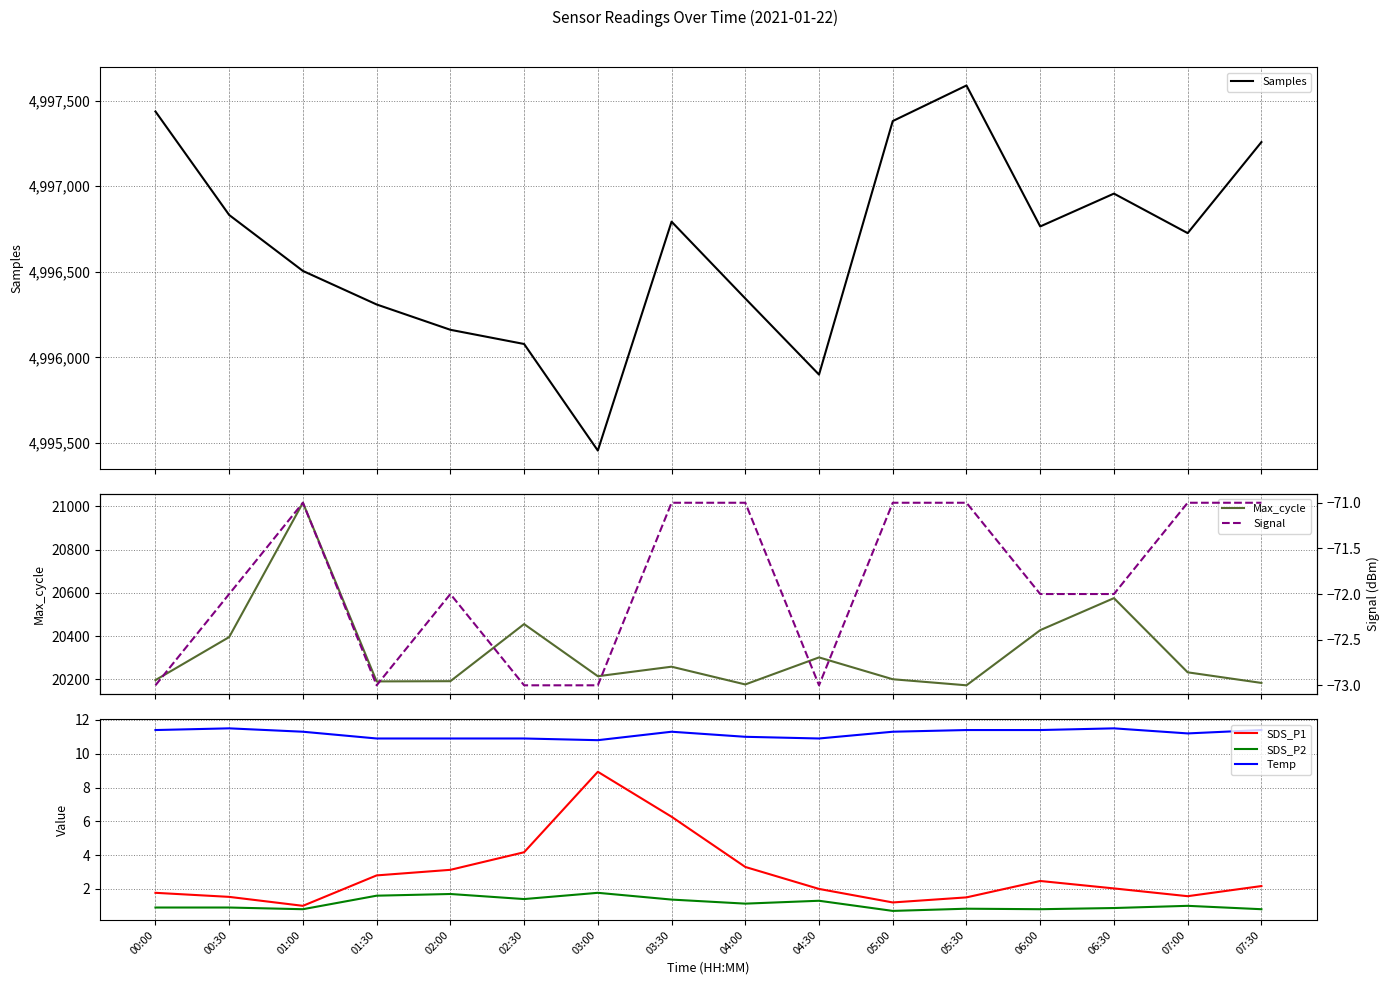

Which series changed the most between 00:30 and 05:30?

Samples